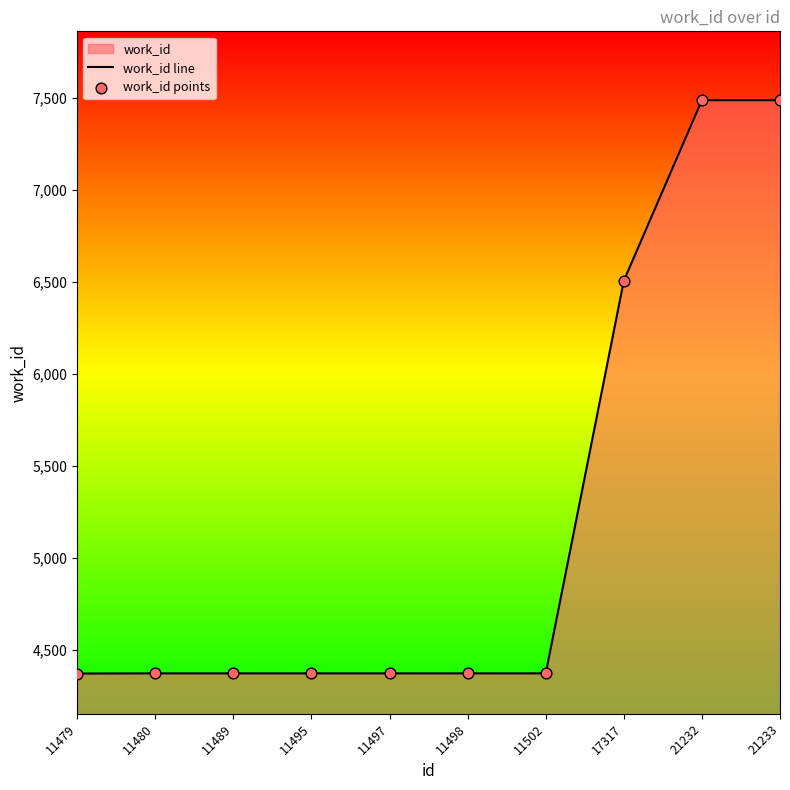

Which series contains the lowest Y value?

work_id line